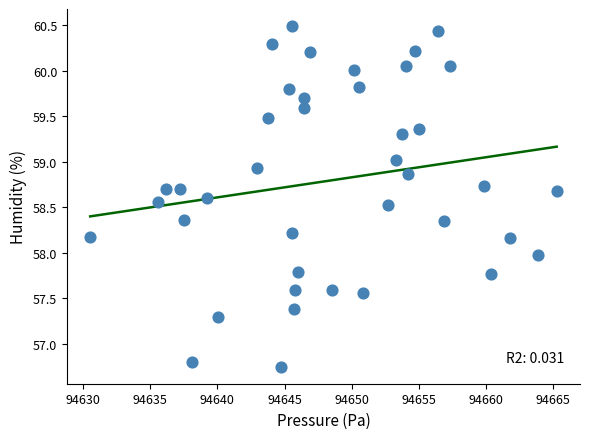

What is the range of X values (max minus min)?

34.7